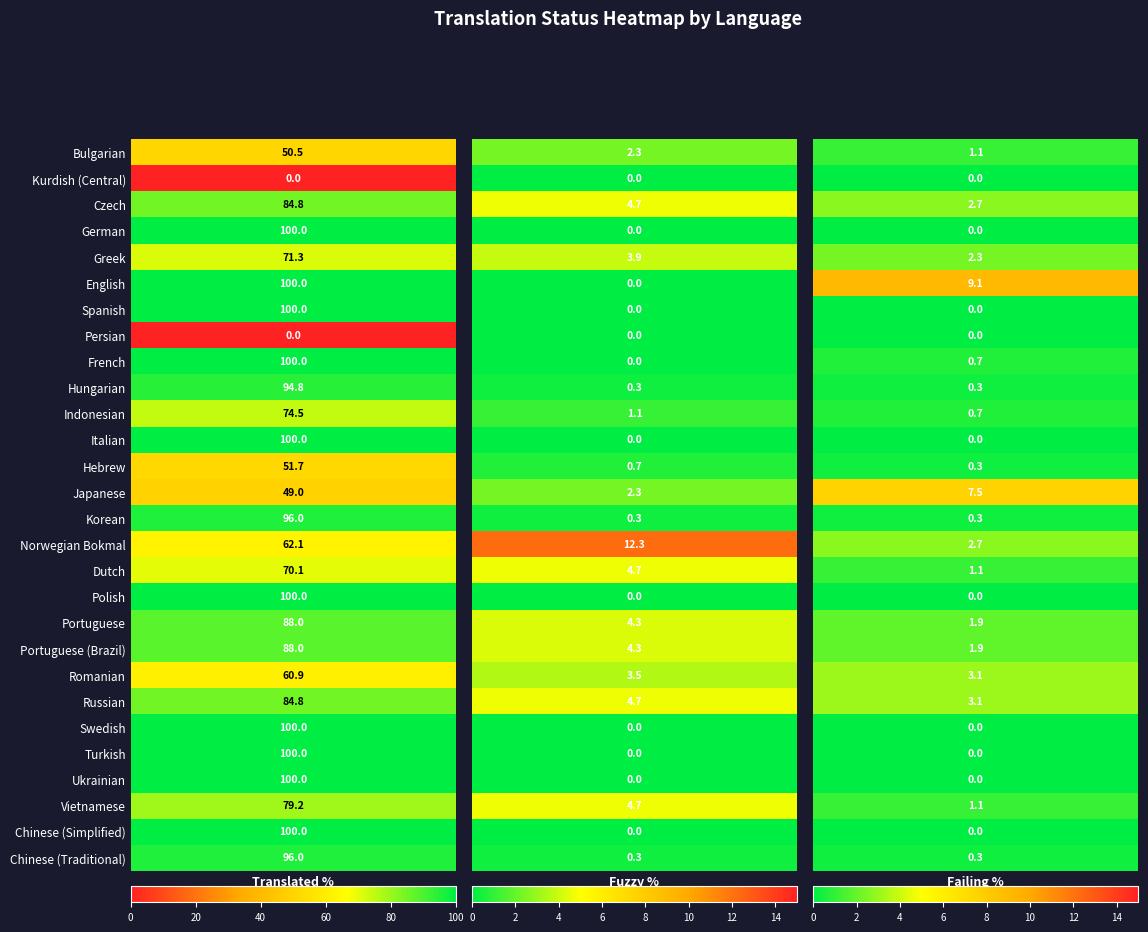

Between fuzzy_percent and failing_percent, which is larger?

fuzzy_percent